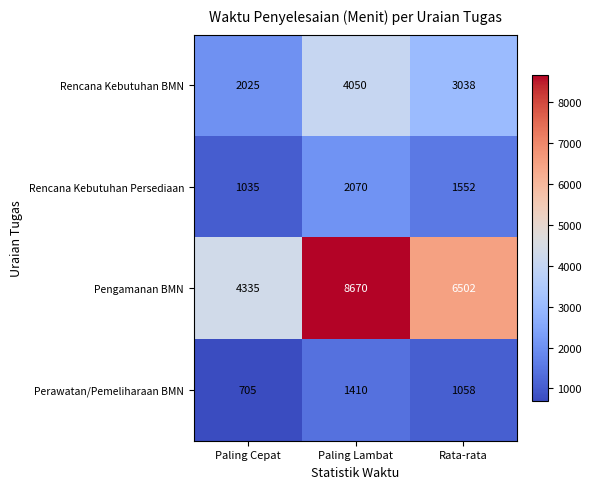

What is the total value across all series at Paling Lambat?

16200